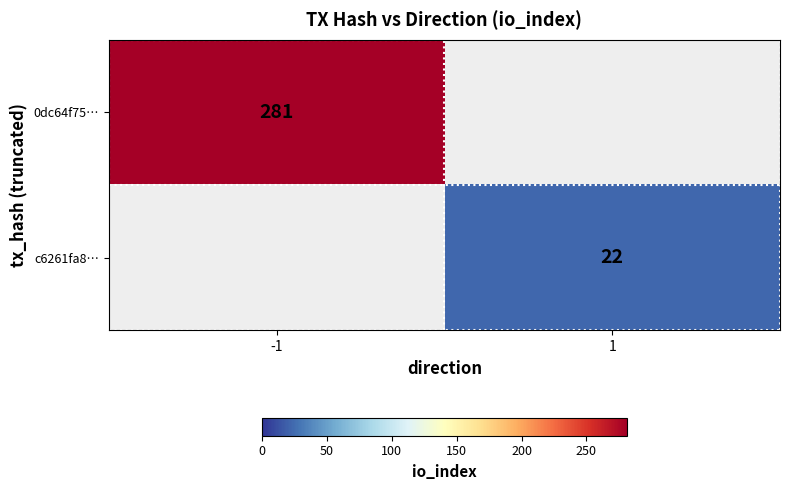

The value of 0dc64f75… at -1 is 395. True or false?

False